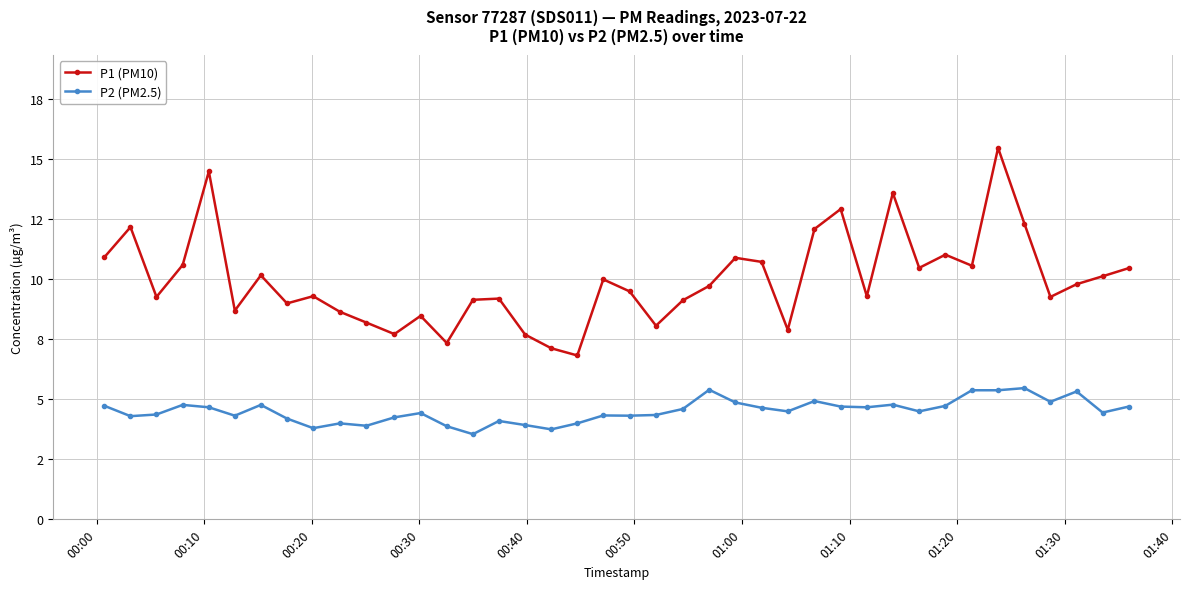

True or false: P2 (PM2.5) has more than 1 interior local peaks.

True